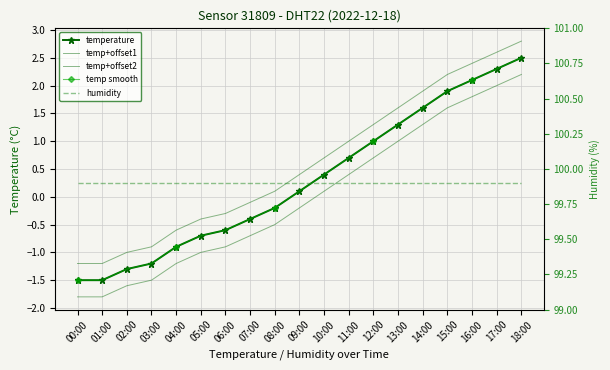

Read the humidity value at 05:00.

99.9